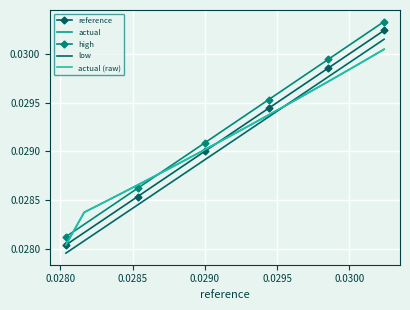

Count the number of categories in the chart.

21